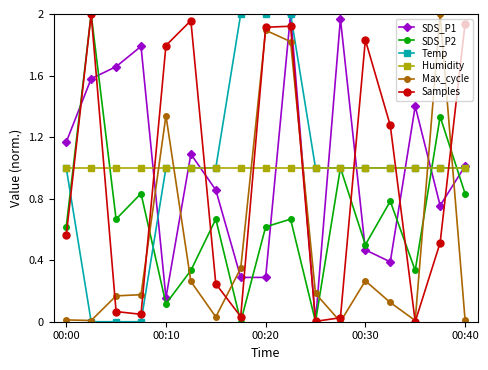

What is the value of the Humidity point at the 1st from the left?

1.0